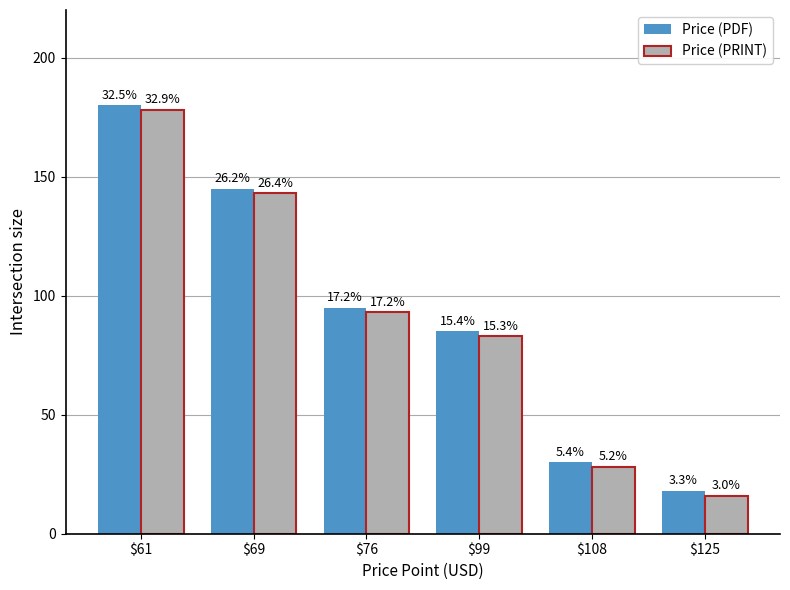

Are the bars grouped side by side (vs. stacked)?

Yes